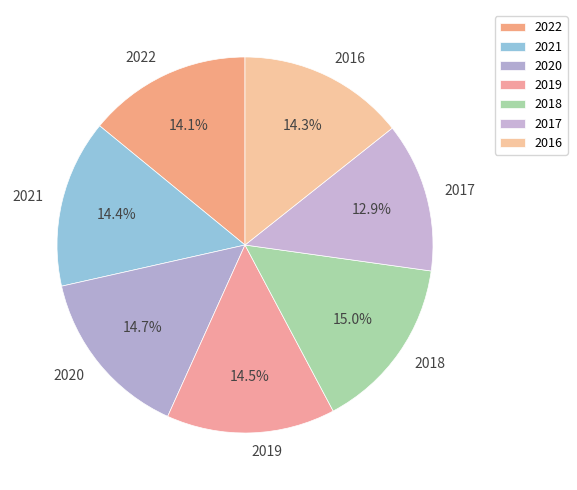

Between 2020 and 2017, which is larger?

2020